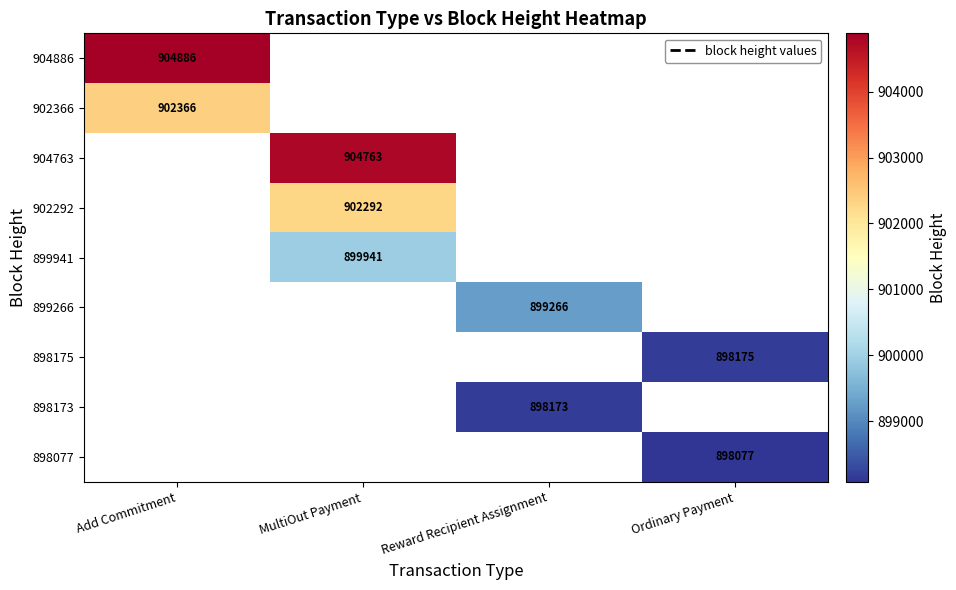

What is the maximum value shown in the chart?

904886.0